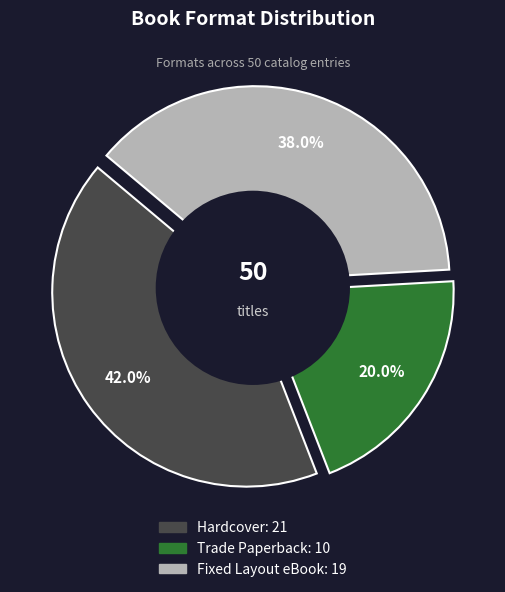

Rank the categories by value from highest to lowest.

Hardcover, Fixed Layout eBook, Trade Paperback